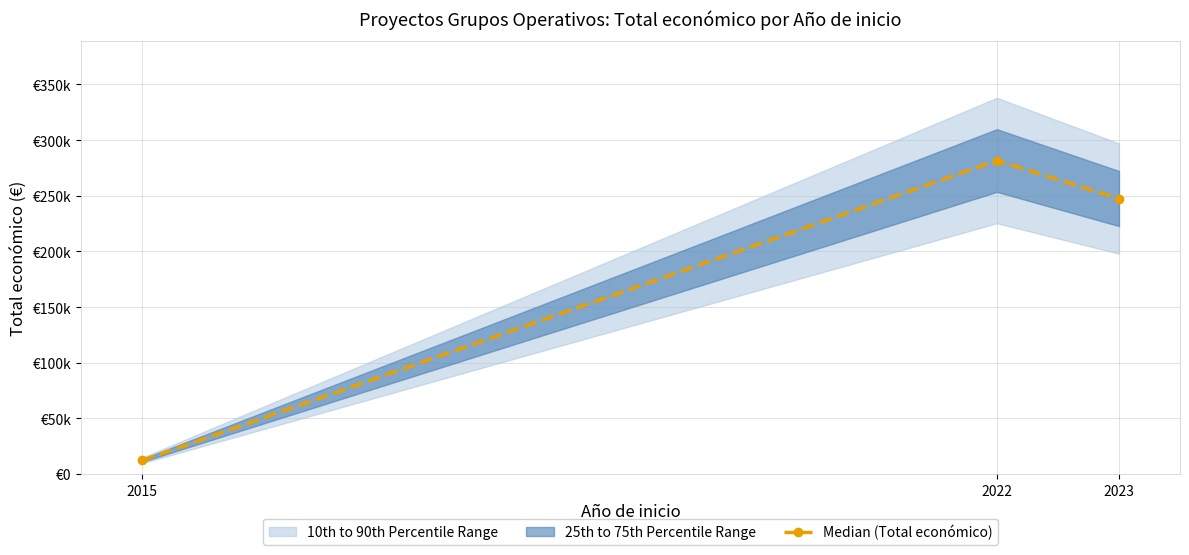

Reading left to right, list all the values displayed in this chart.

2015=12250	2022=281639	2023=247499